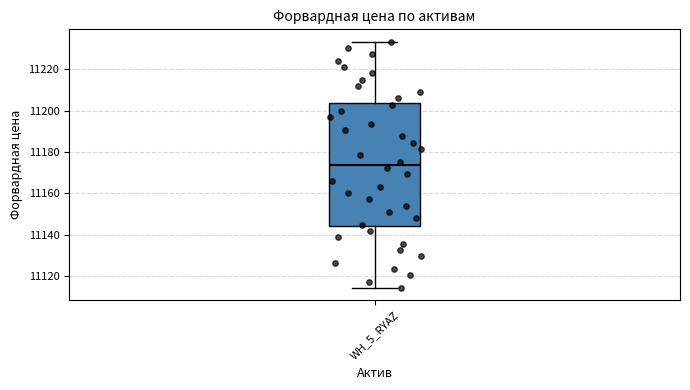

Where is the upper edge of the box for WH_5_RYAZ on the y-axis? The values are not printed on the chart, so give them approximately, as read against the axis.

11204